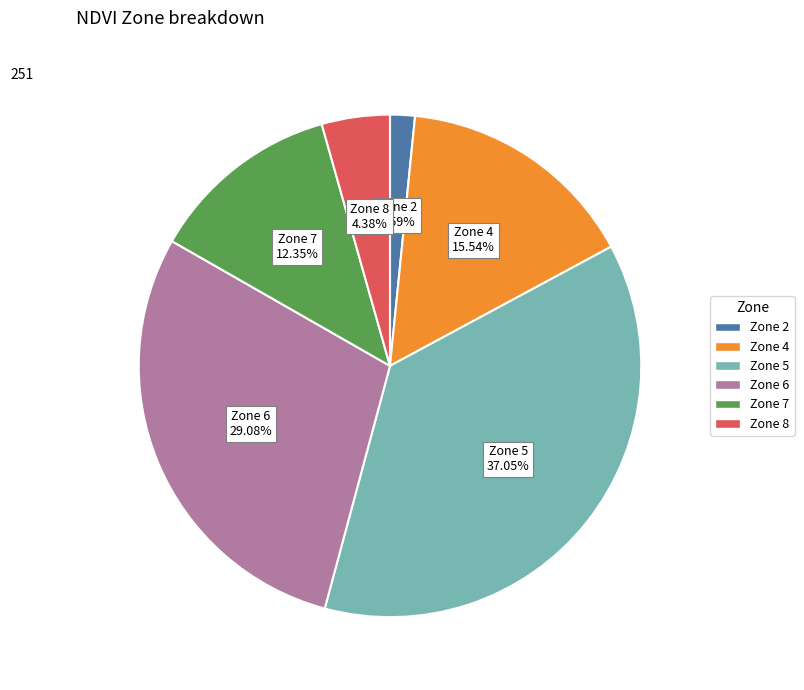

Is there a majority slice in this chart?

No